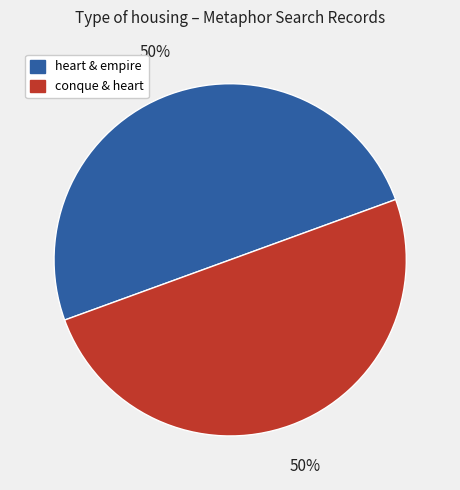

To the nearest percent, what is the average slice percentage?

50%